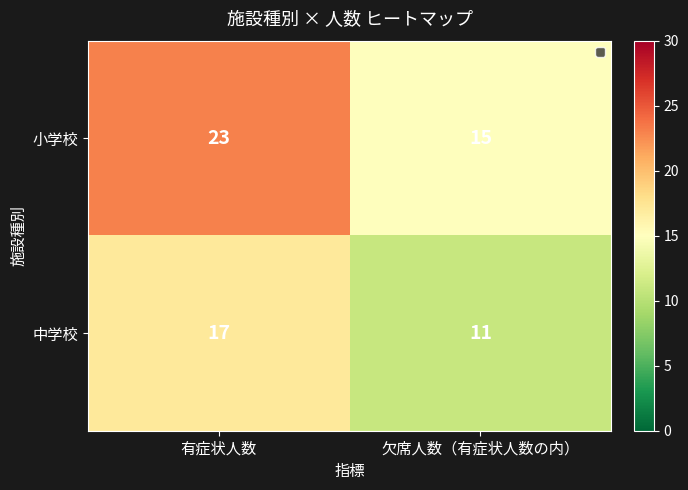

What is the difference between the 小学校 values at 欠席人数（有症状人数の内） and 有症状人数?

8